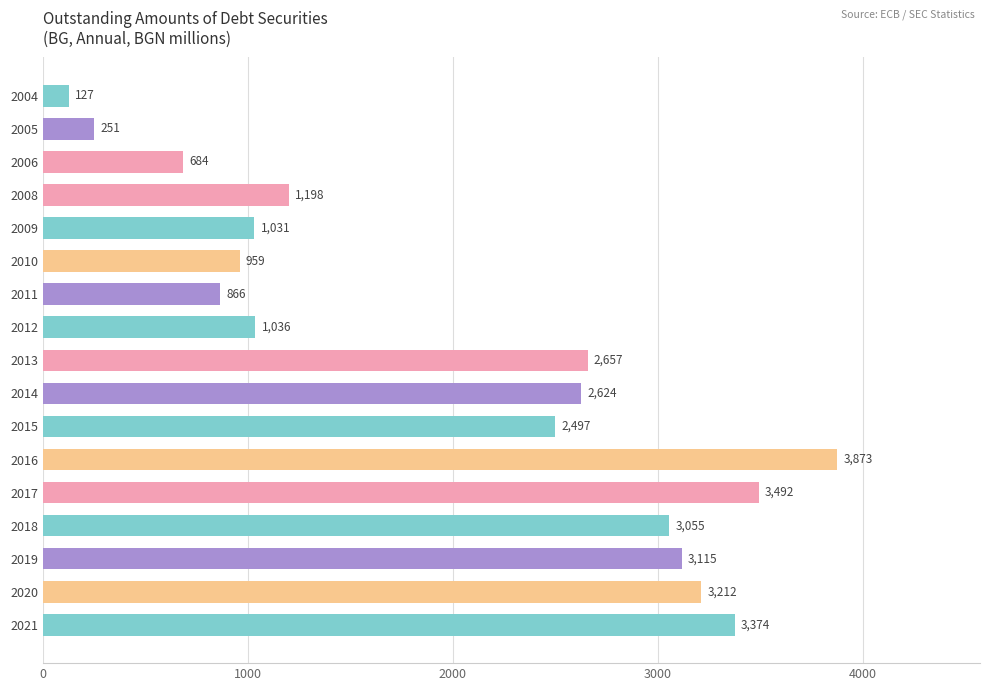

Where is the data nearest to the value 2000?

2015